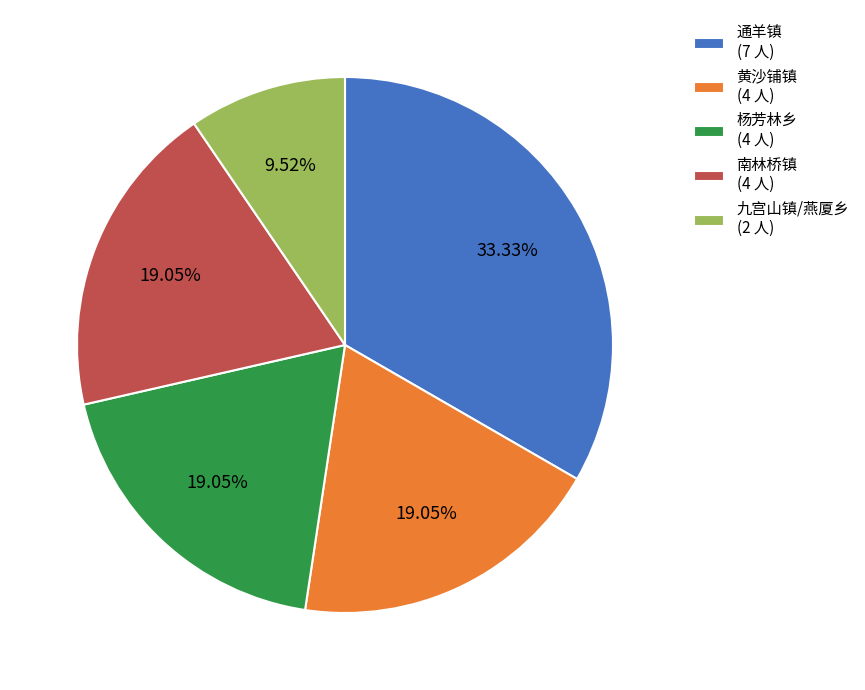

Combined, what portion of the pie is 杨芳林乡 and 南林桥镇?

38.1%